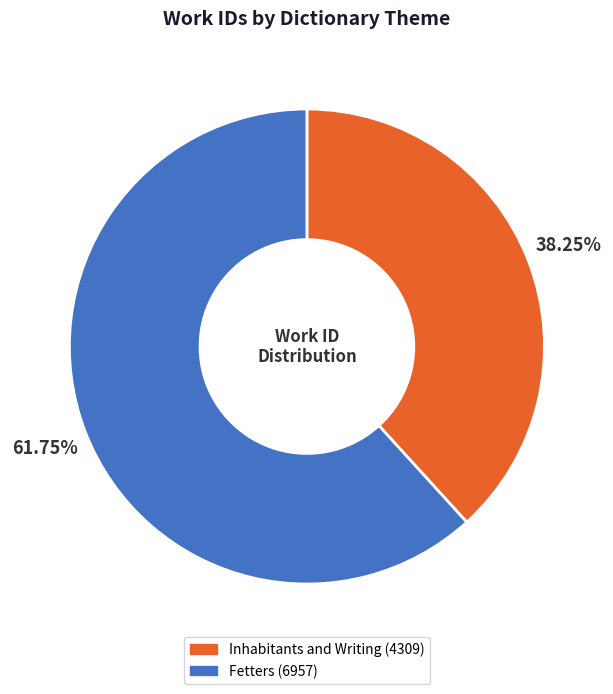

Is it true that Fetters (6957) is 62% of the pie?

True